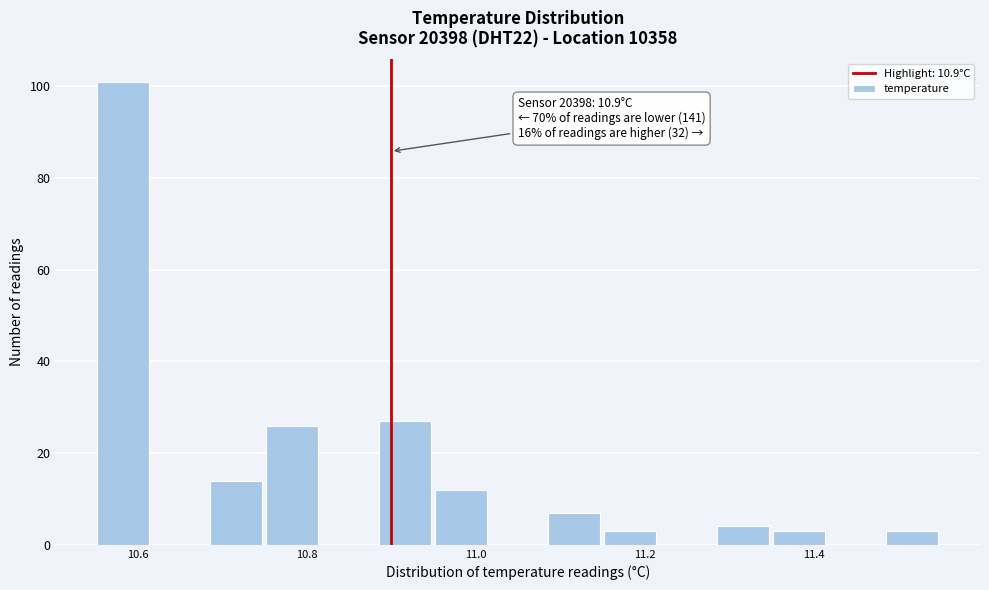

Around what value on the x-axis is the tallest bar? Give the approximate position of its centre, as read against the axis.

10.58